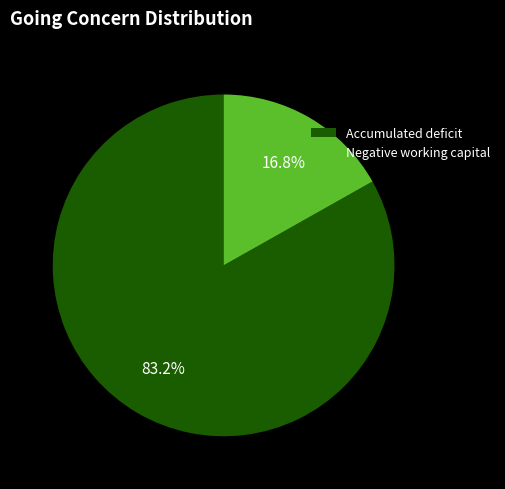

True or false: Accumulated deficit accounts for 77% of the total.

False